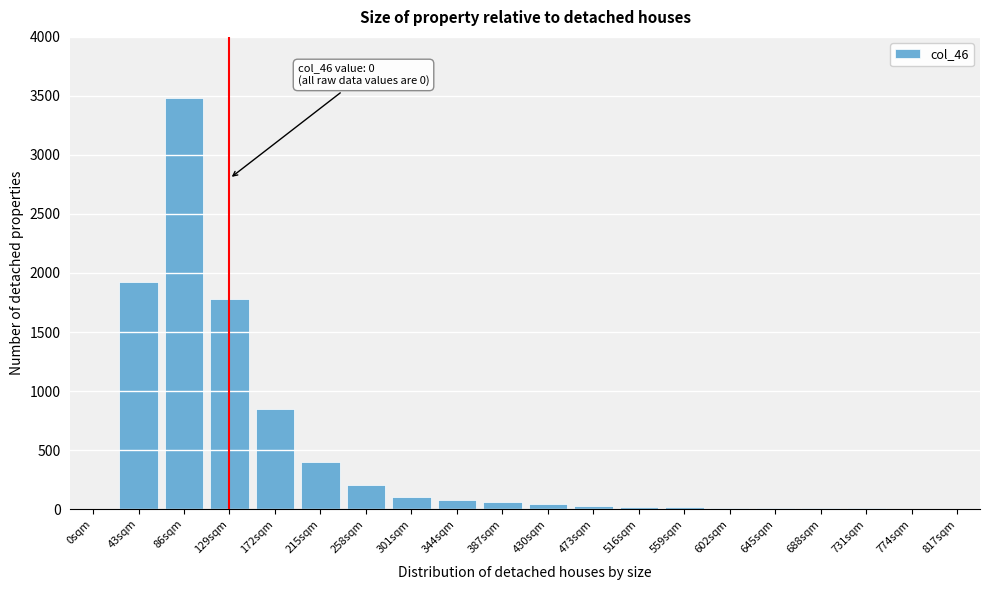

What is the sum of all values?

9020